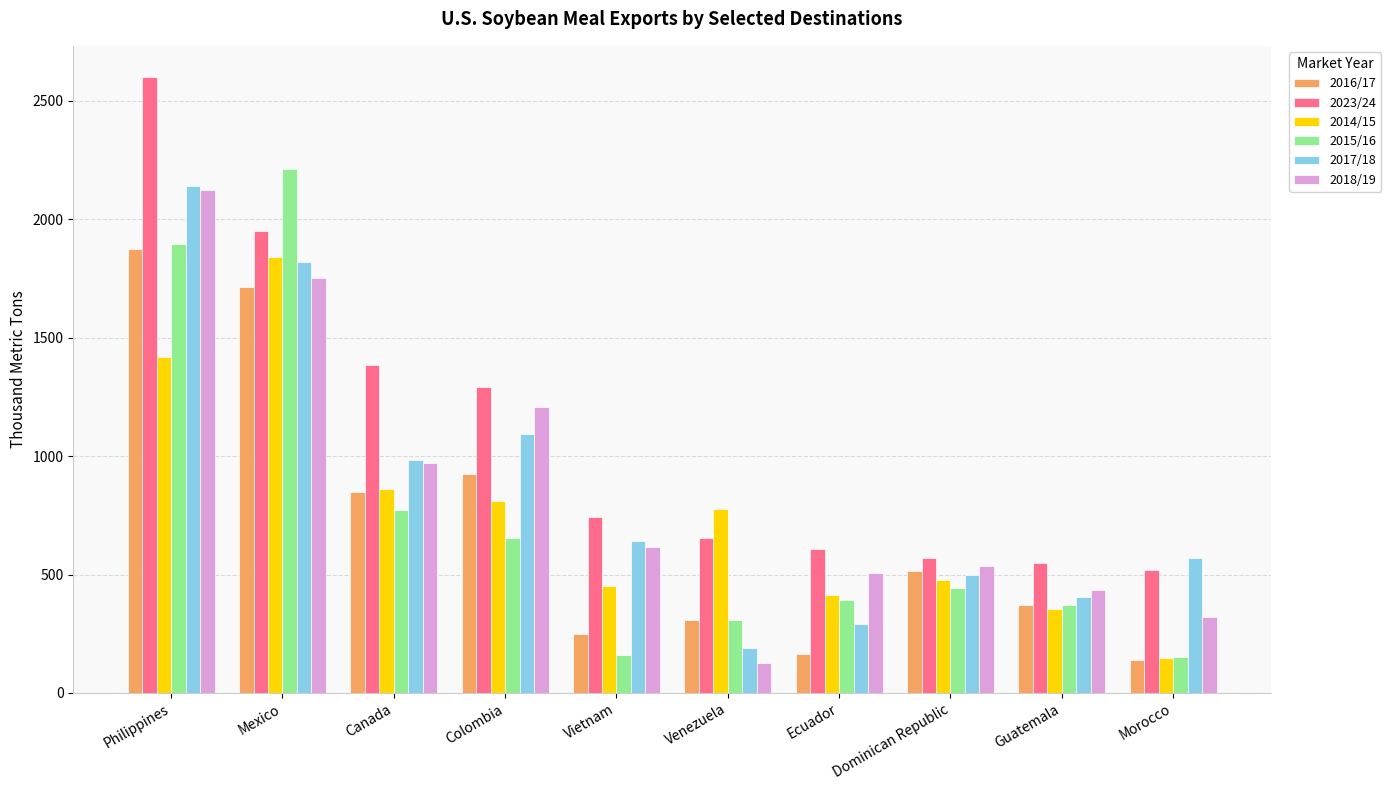

What is the difference between the 2014/15 values at Guatemala and Vietnam?

96.9